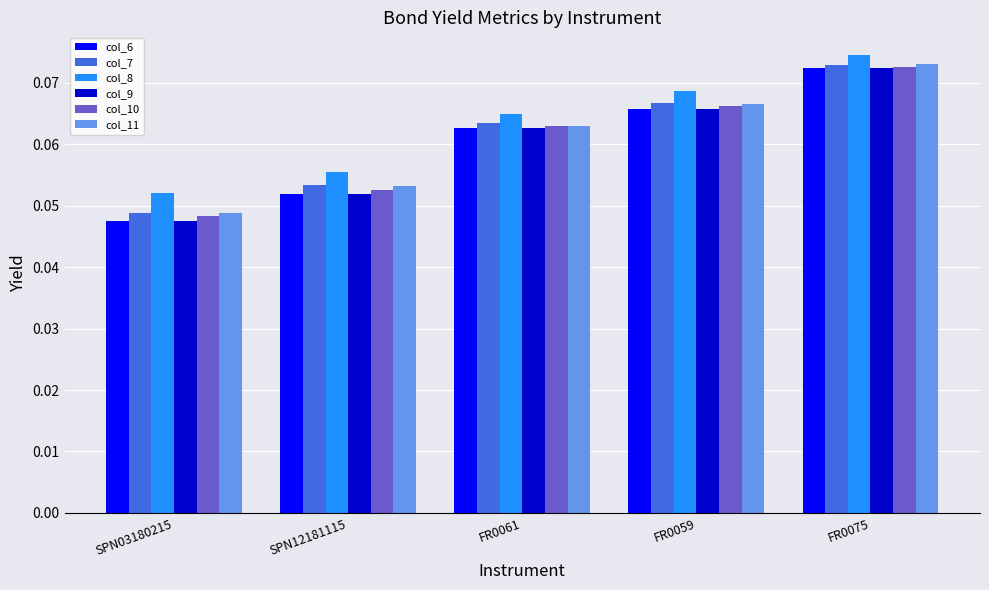

At which category is the sum across all series the highest?

FR0075